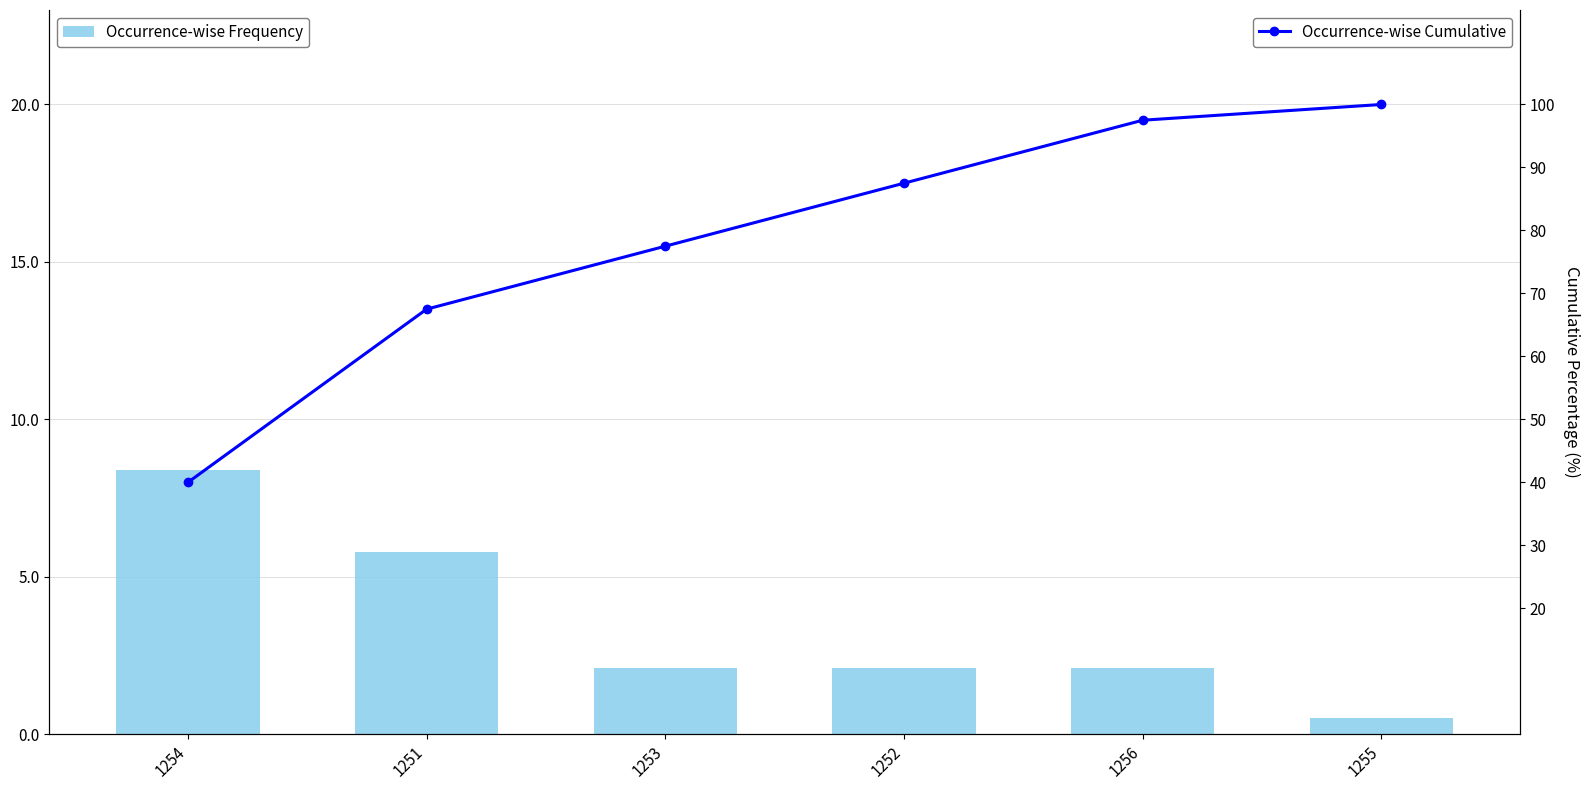

What is the maximum value shown in the chart?

100.0